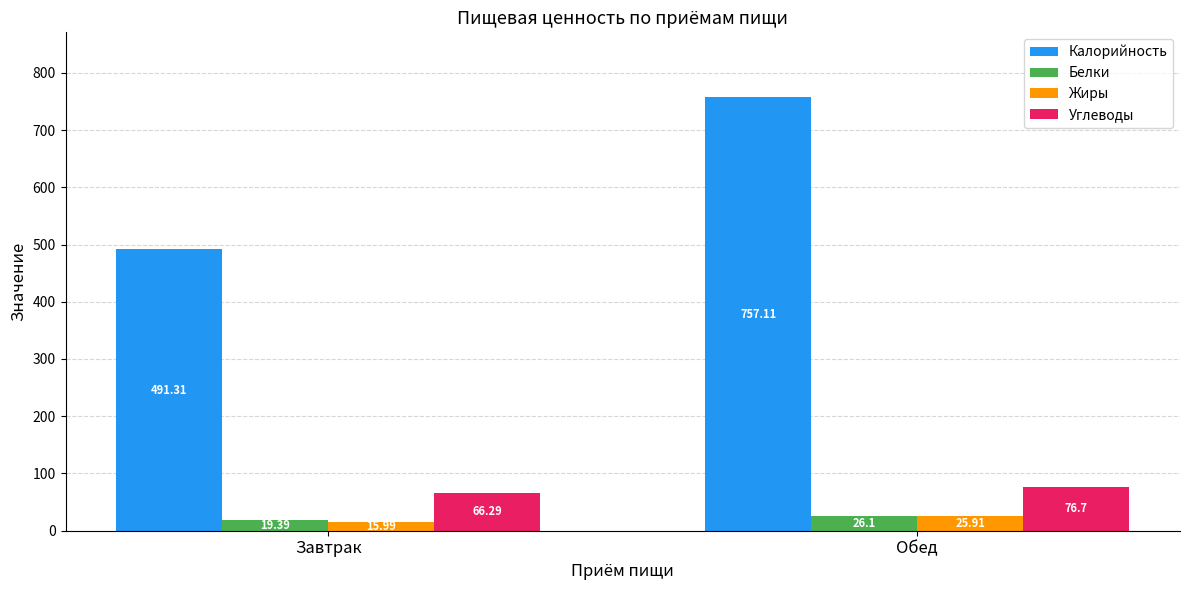

What is the label of the 2nd bar from the right?

Завтрак